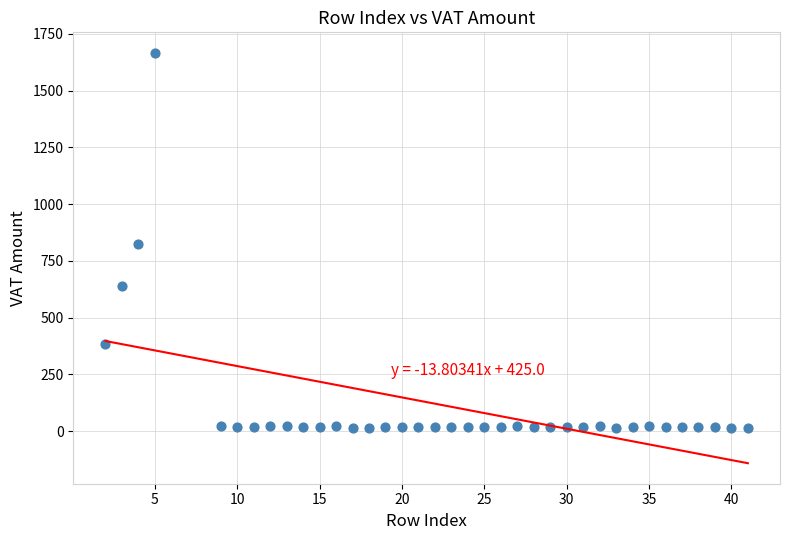

What is the range of Y values (max minus min)?

1652.3